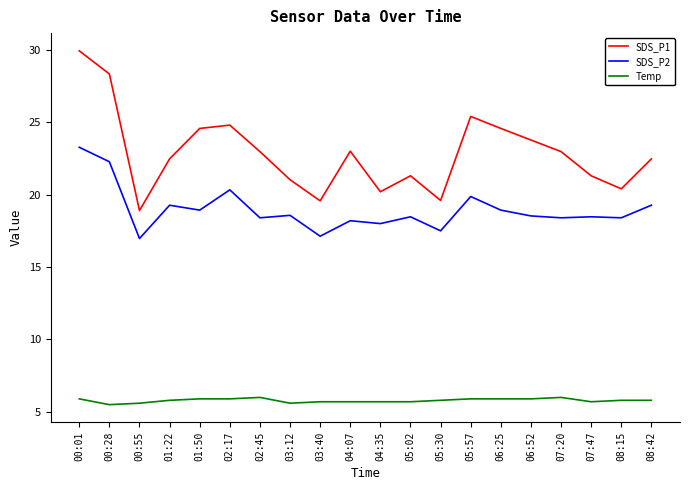

What is the minimum value shown in the chart?

5.5